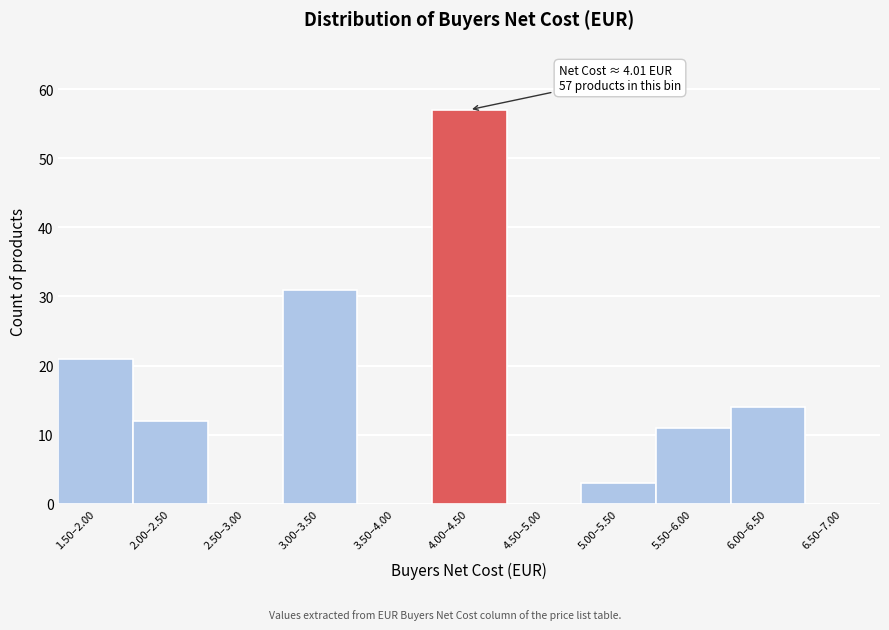

Reading left to right, extract all data points from this chart.

1.50–2.00=21	2.00–2.50=12	2.50–3.00=0	3.00–3.50=31	3.50–4.00=0	4.00–4.50=57	4.50–5.00=0	5.00–5.50=3	5.50–6.00=11	6.00–6.50=14	6.50–7.00=0